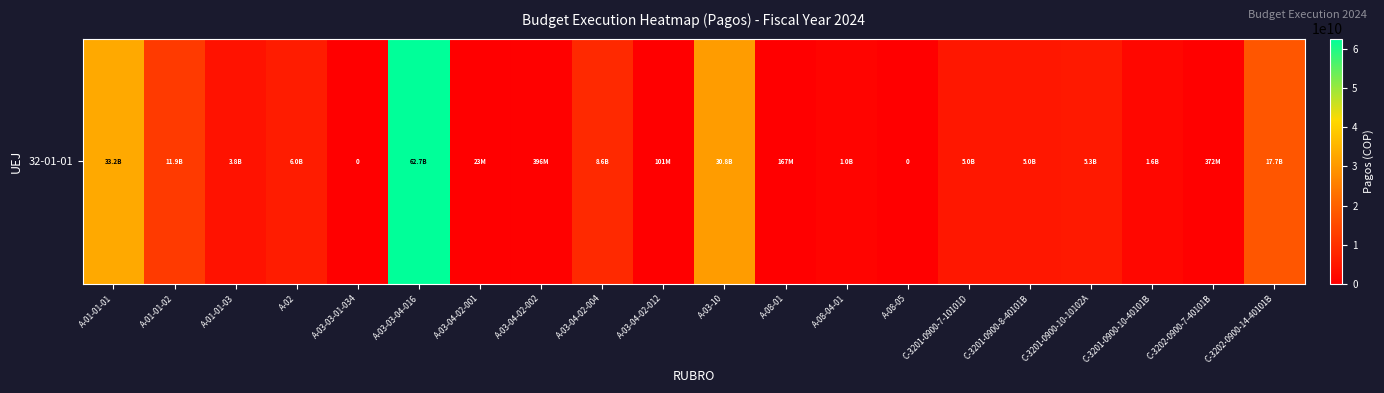

Which category has the highest value across all series?

A-03-03-04-016